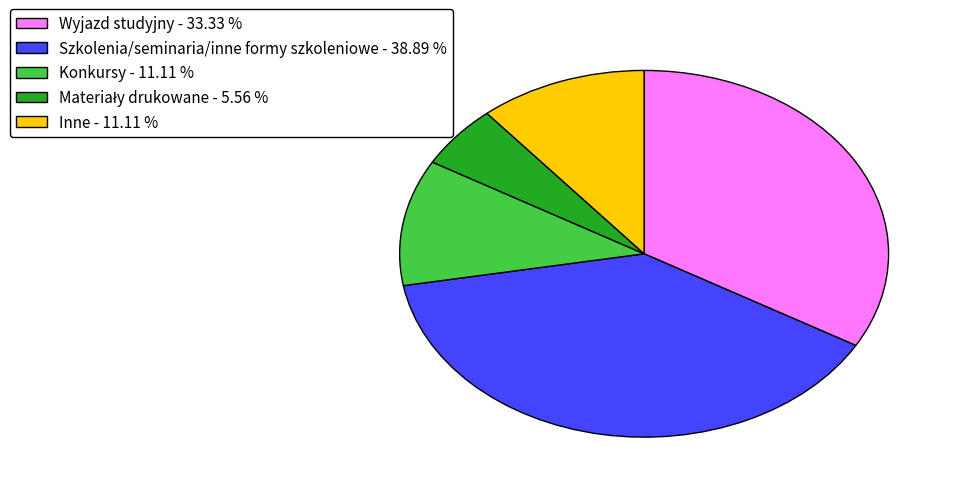

Do Wyjazd studyjny - 33.33 % and Szkolenia/seminaria/inne formy szkoleniowe - 38.89 % together represent more than half of the pie?

Yes